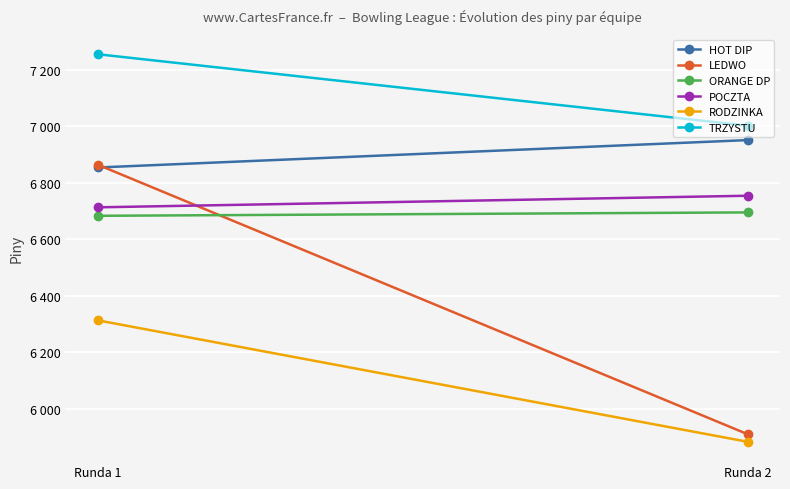

What is the sum of all RODZINKA values?

12196